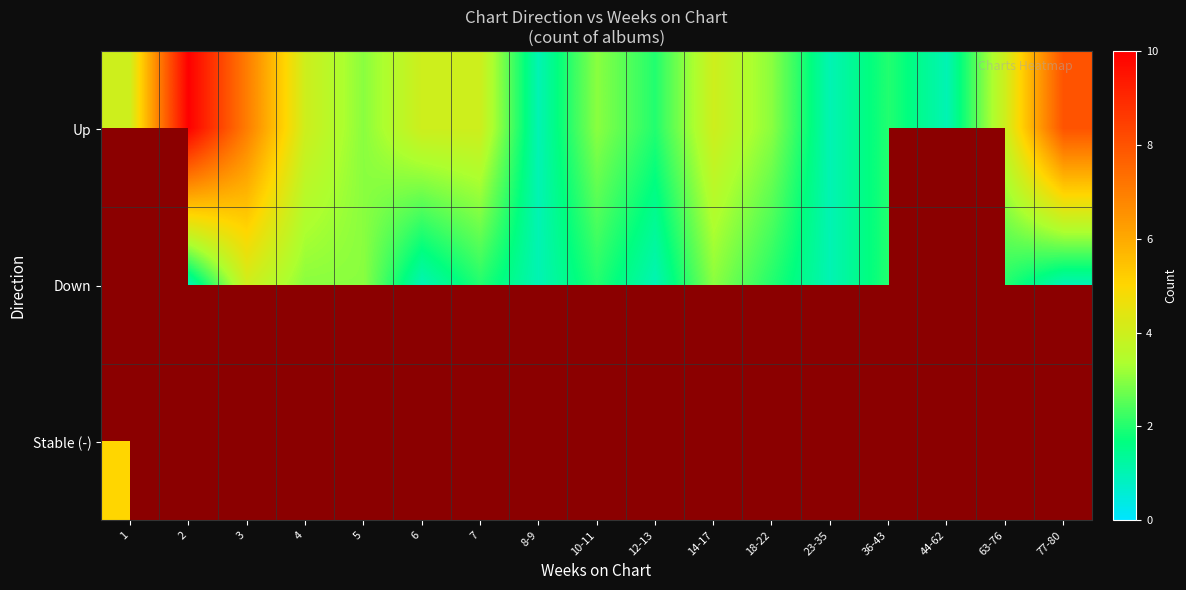

Is it true that Down equals 5.7 at 3?

False